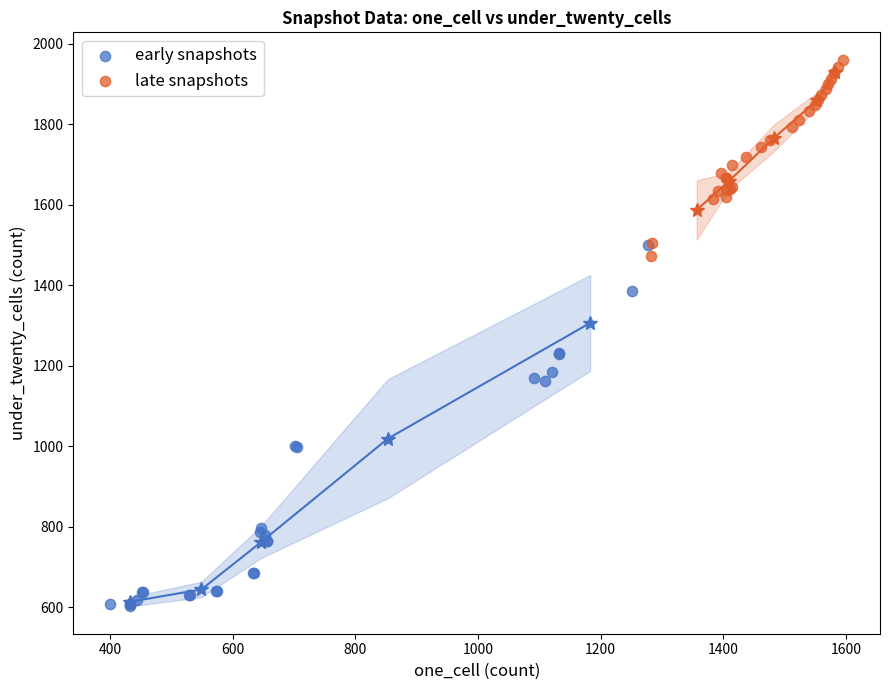

Which series contains the lowest Y value?

early snapshots